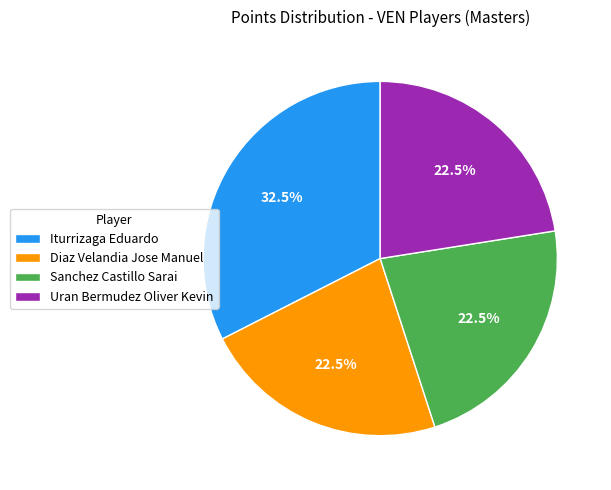

Is there any slice that represents more than half of the pie?

No